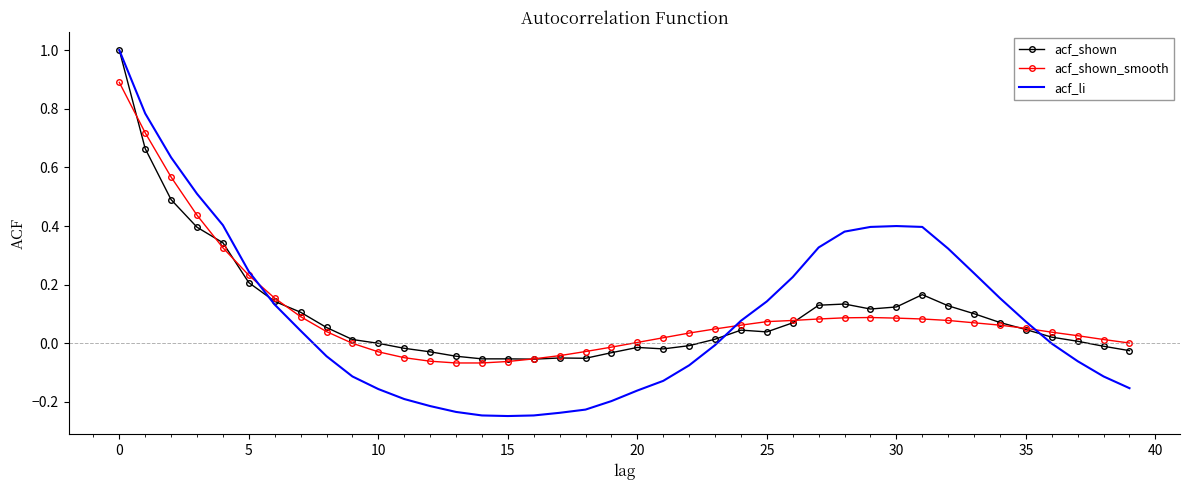

Which series has the widest spread of values?

acf_li